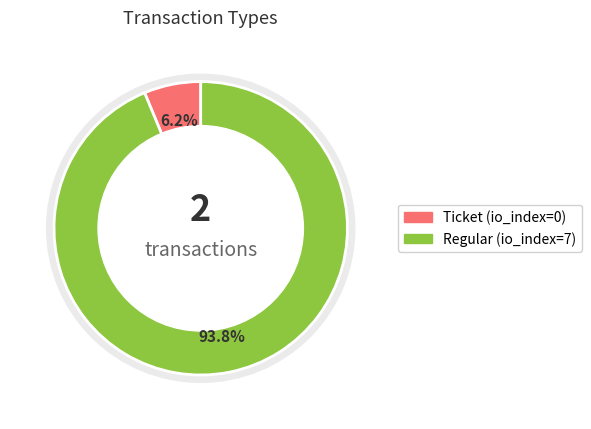

How many segments does this pie chart have?

2